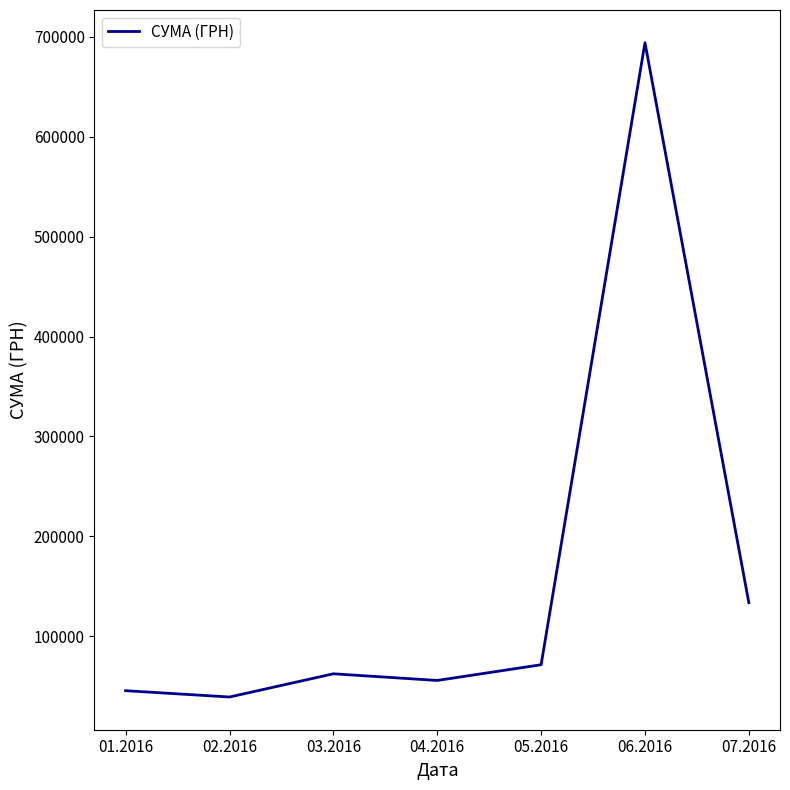

What is the difference between the maximum and second lowest values?

649040.1